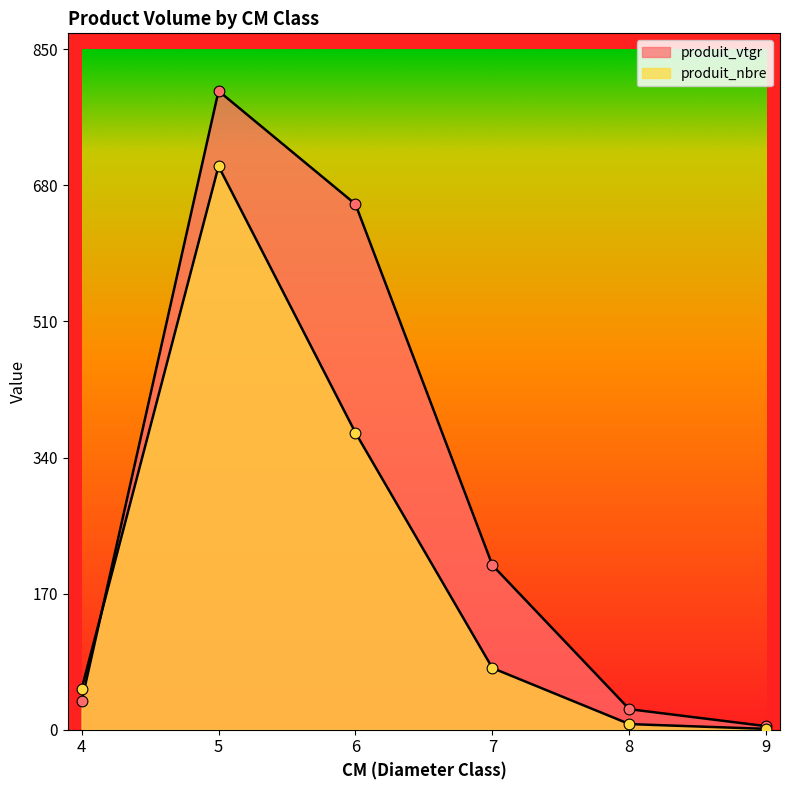

At how many categories does at least one series exceed 766?

1